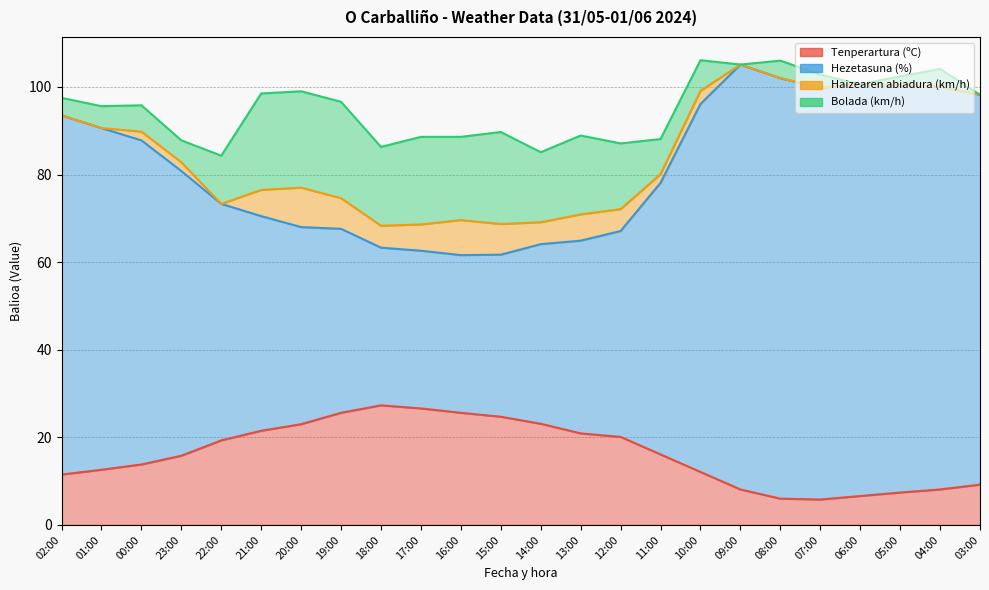

True or false: Hezetasuna (%) and Tenperartura (ºC) cross at least once.

False